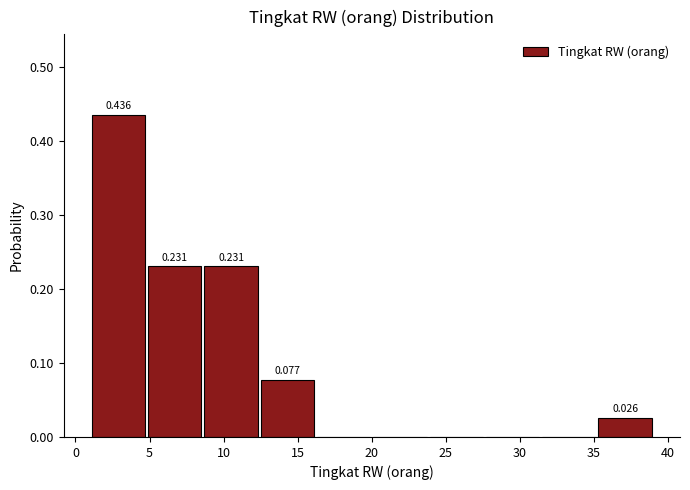

Which range on the x-axis has the tallest bar?

1.0 to 4.8